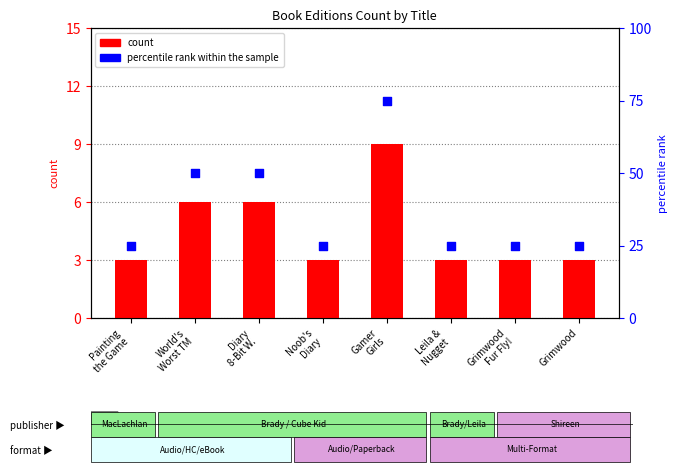

What are all the series names shown in the legend?

count, percentile rank within the sample